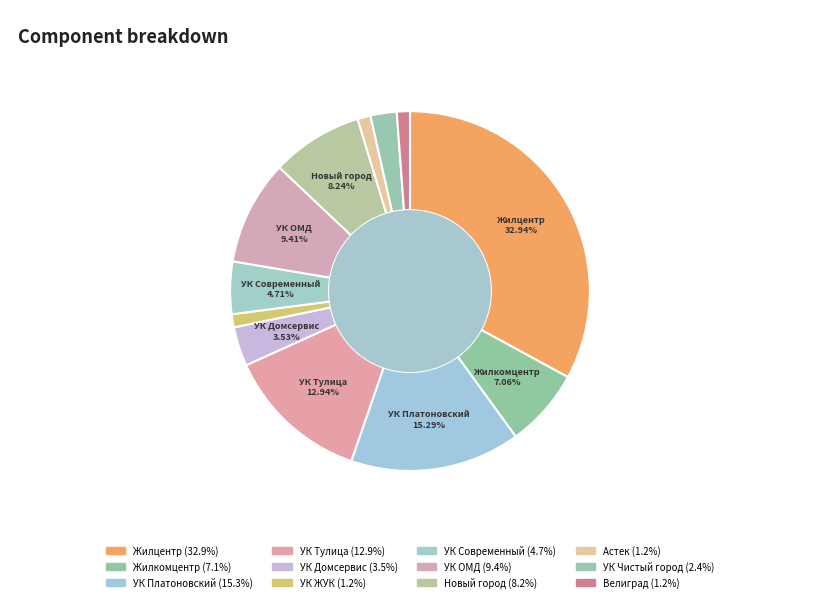

How many slices are in this pie chart?

12